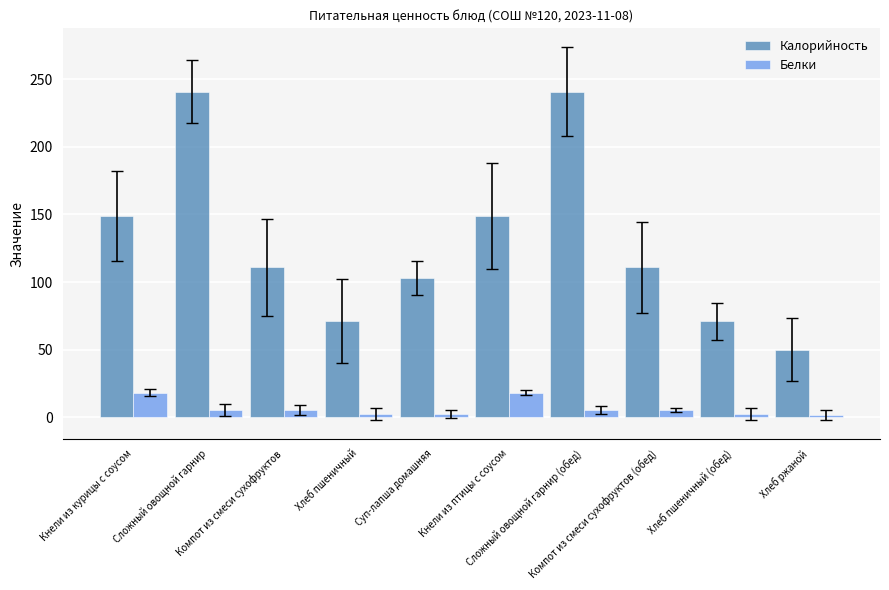

What is the approximate value of Белки at Сложный овощной гарнир?

5.2